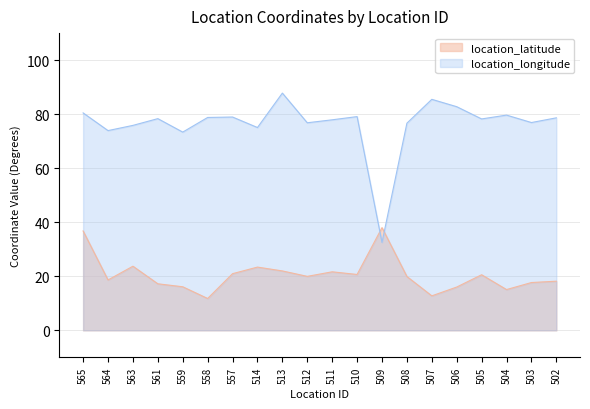

Reading right to left, extract all data points from this chart.

location_latitude: 18.2	17.7	15.1	20.6	16.0	12.8	19.9	38.0	20.7	21.7	20.0	22.0	23.4	21.0	11.8	16.1	17.2	23.7	18.6	36.8
location_longitude: 78.6	76.9	79.7	78.2	82.8	85.5	76.7	32.5	79.1	77.9	76.8	87.8	75.1	78.9	78.8	73.4	78.3	75.8	73.9	80.5